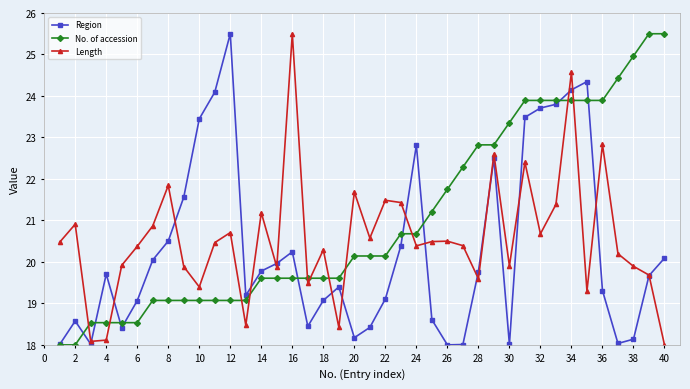

Reading left to right, what are all the values shown in this chart?

Region: 18.0	18.6	18.0	19.7	18.4	19.1	20.0	20.5	21.6	23.4	24.1	25.5	19.2	19.8	20.0	20.2	18.4	19.1	19.4	18.2	18.4	19.1	20.4	22.8	18.6	18.0	18.0	19.8	22.5	18.0	23.5	23.7	23.8	24.1	24.3	19.3	18.0	18.1	19.7	20.1
No. of accession: 18.0	18.0	18.5	18.5	18.5	18.5	19.1	19.1	19.1	19.1	19.1	19.1	19.1	19.6	19.6	19.6	19.6	19.6	19.6	20.1	20.1	20.1	20.7	20.7	21.2	21.8	22.3	22.8	22.8	23.4	23.9	23.9	23.9	23.9	23.9	23.9	24.4	25.0	25.5	25.5
Length: 20.5	20.9	18.1	18.1	19.9	20.4	20.9	21.8	19.9	19.4	20.5	20.7	18.5	21.2	19.9	25.5	19.5	20.3	18.4	21.7	20.6	21.5	21.4	20.4	20.5	20.5	20.4	19.6	22.6	19.9	22.4	20.7	21.4	24.6	19.3	22.8	20.2	19.9	19.7	18.0